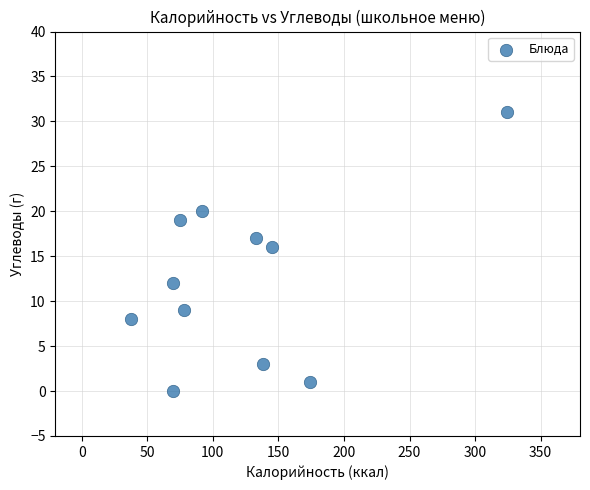

What is the average Y value?

12